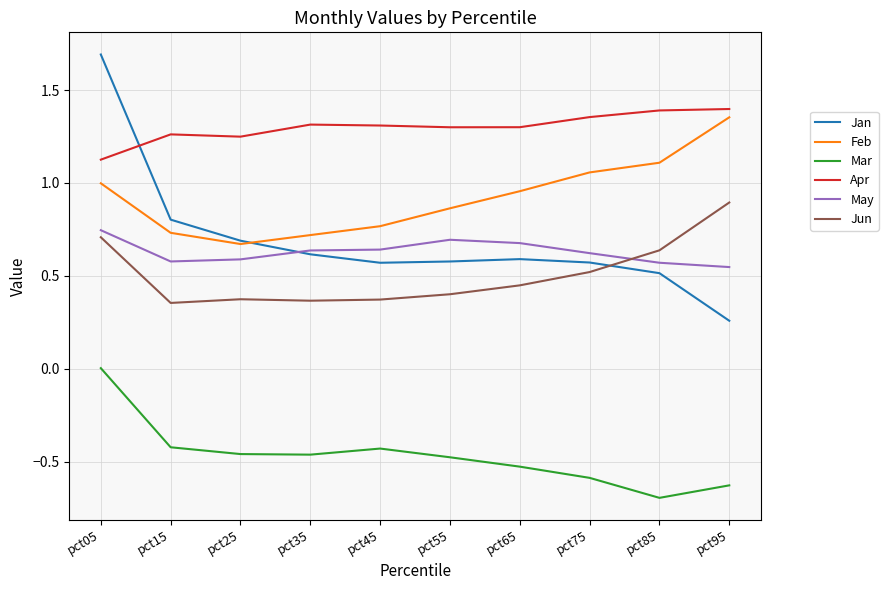

Which series has the largest range (max minus min)?

Jan